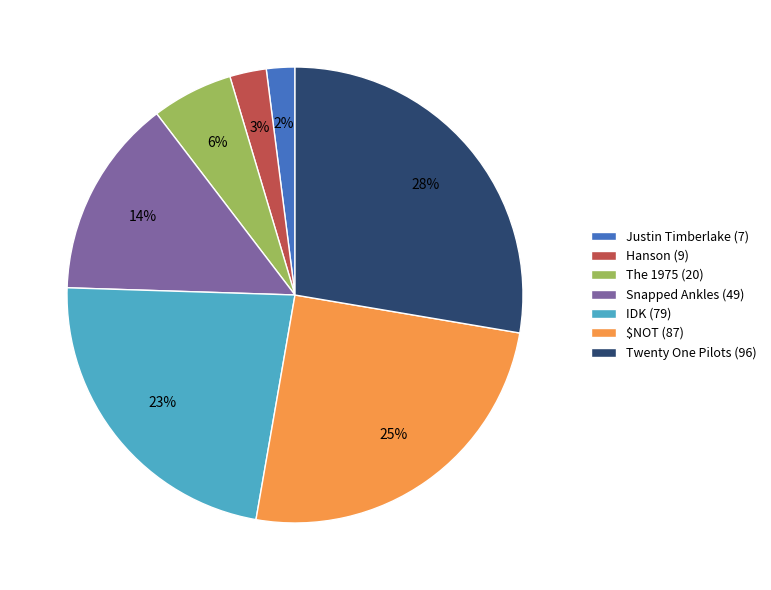

Which slice is the smallest?

Justin Timberlake